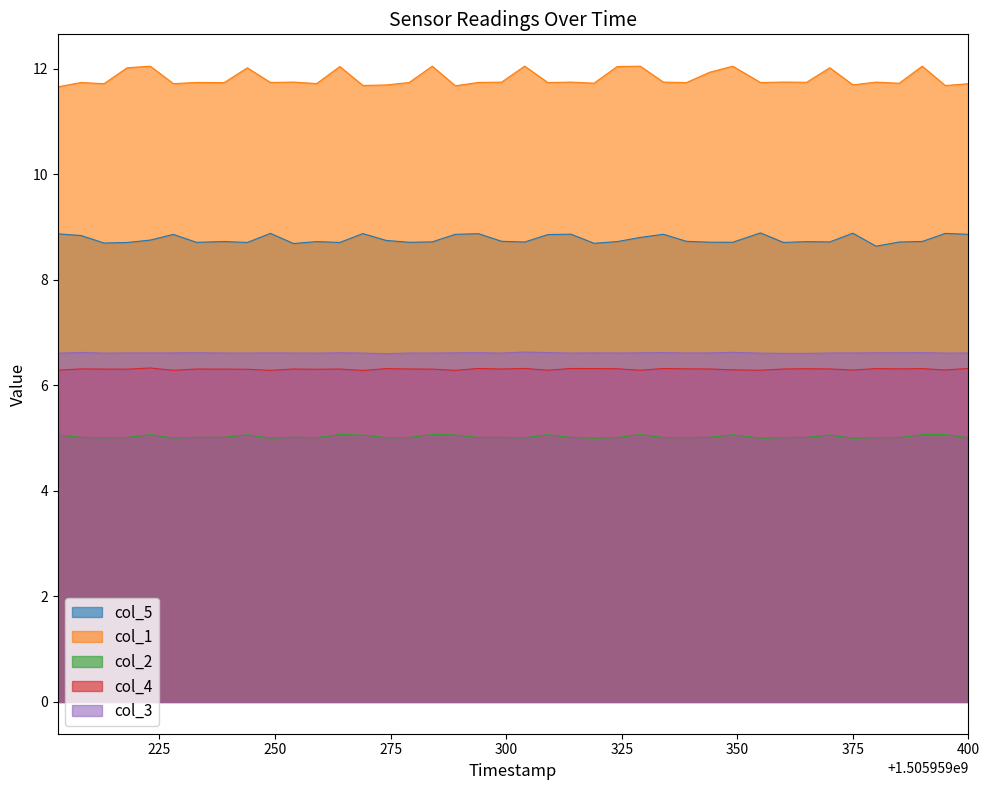

What is the smallest value displayed?

5.0